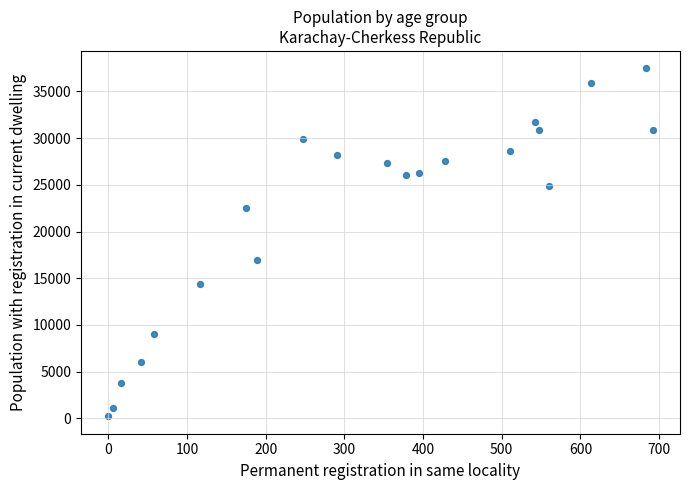

What Y value in the scatter plot is closest to 18846?

16972